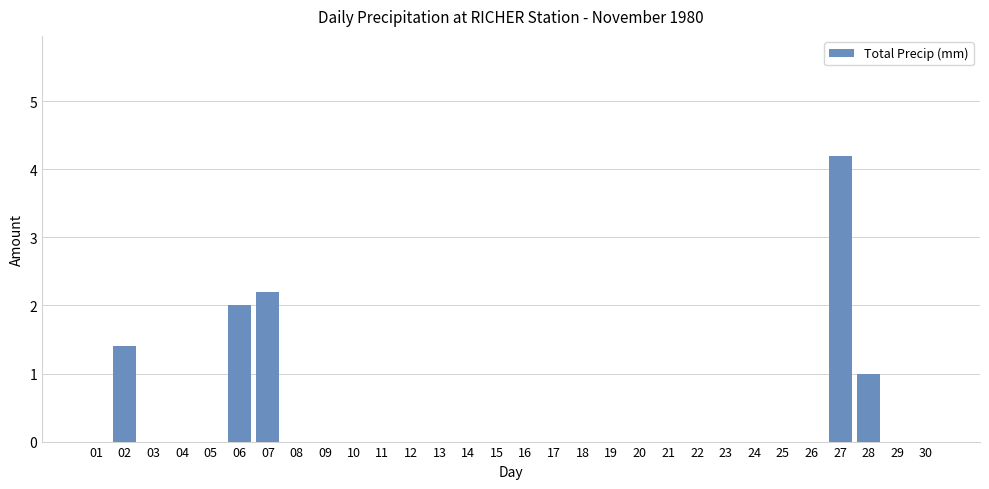

True or false: the data shows 4.2 at 27.

True